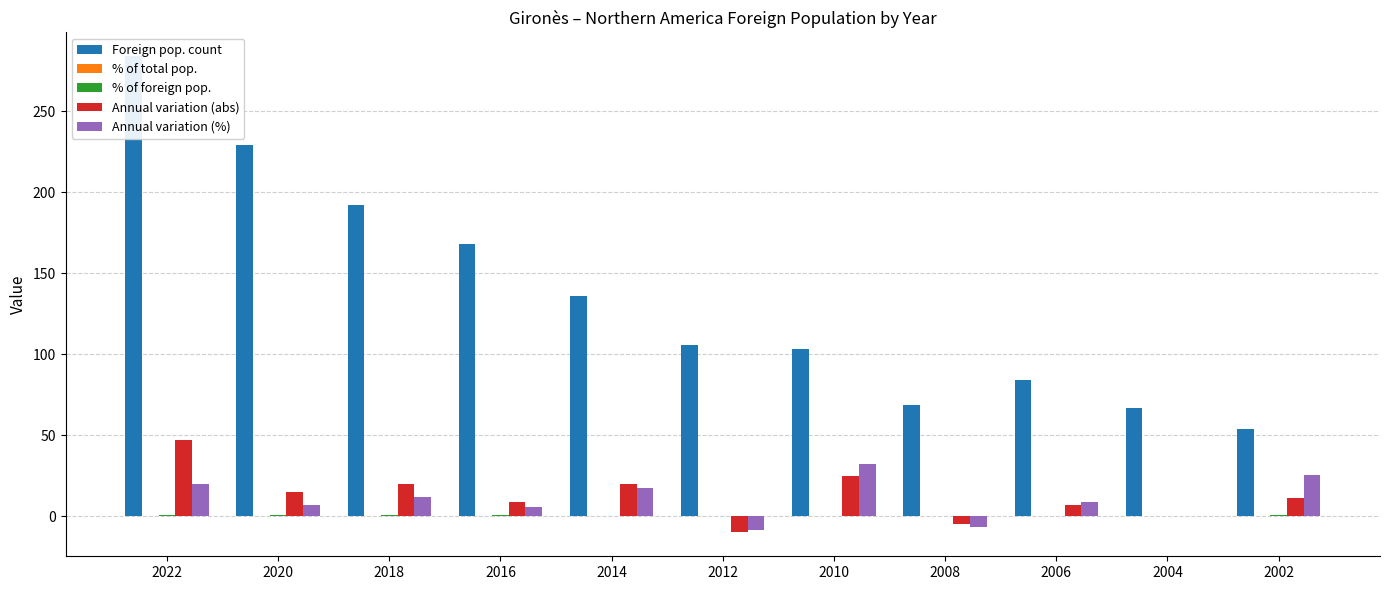

What are all the series names shown in the legend?

Foreign pop. count, % of total pop., % of foreign pop., Annual variation (abs), Annual variation (%)